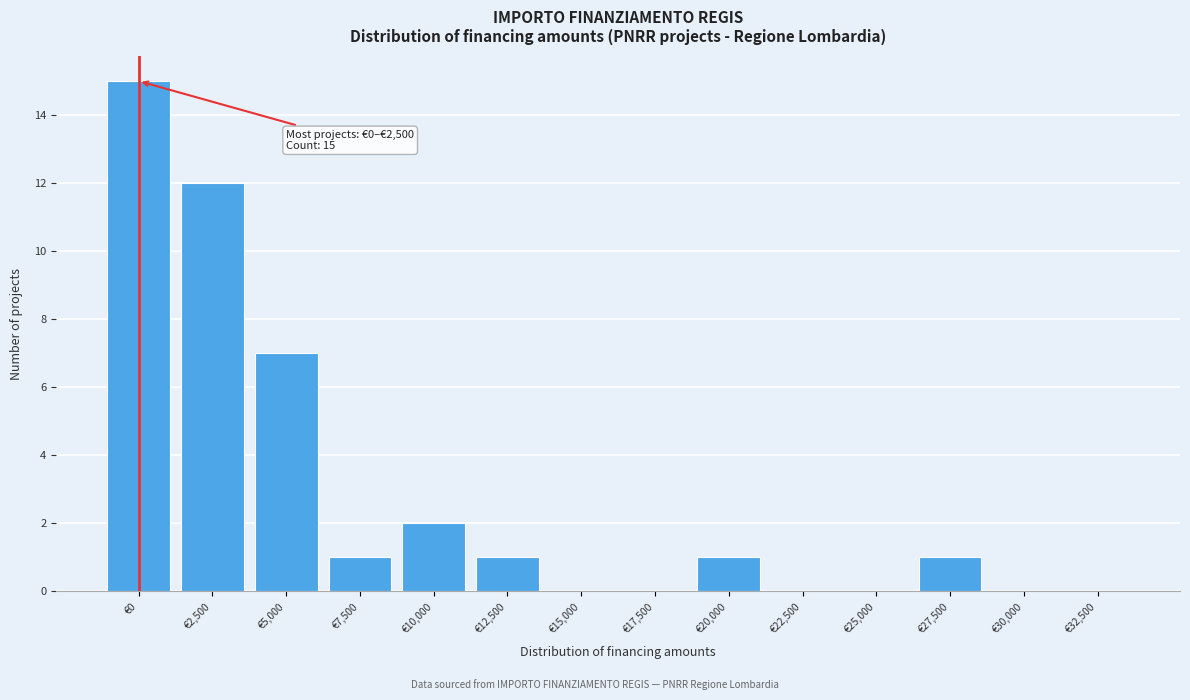

Reading left to right, list all the values displayed in this chart.

€0=15	€2,500=12	€5,000=7	€7,500=1	€10,000=2	€12,500=1	€15,000=0	€17,500=0	€20,000=1	€22,500=0	€25,000=0	€27,500=1	€30,000=0	€32,500=0